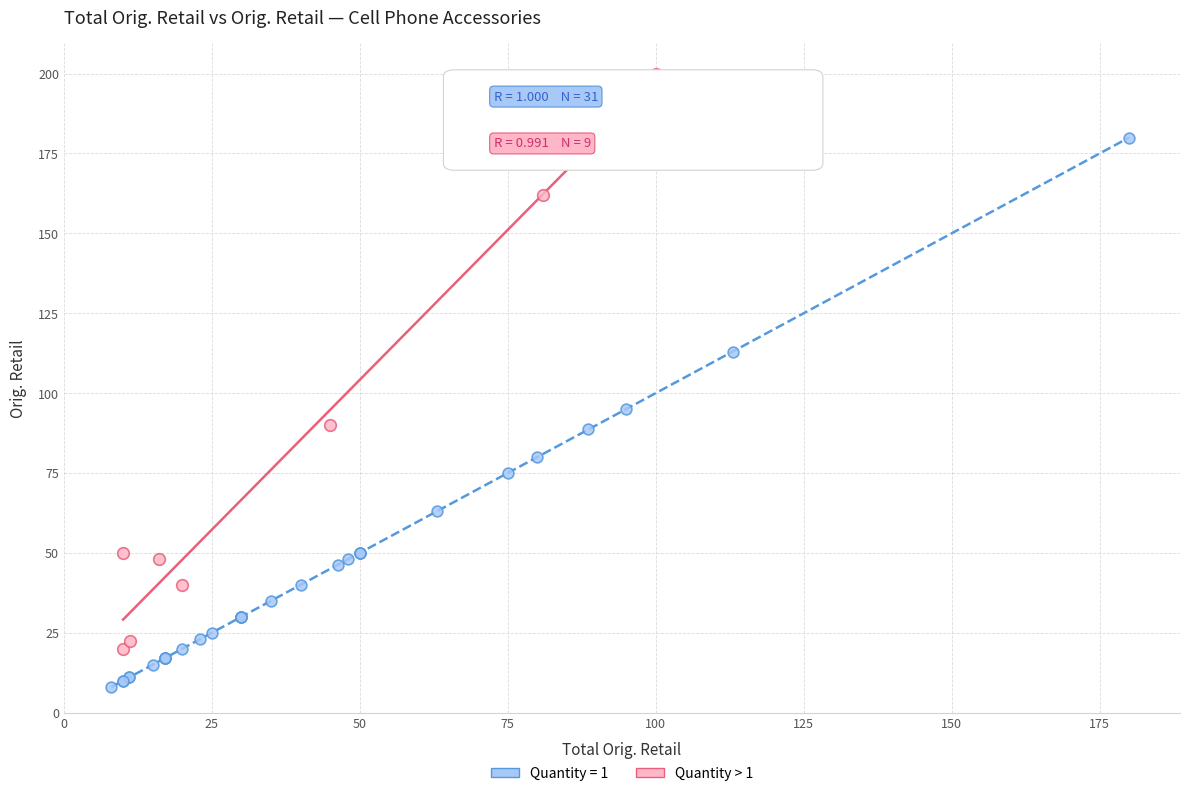

Which series contains the highest Y value?

Quantity > 1